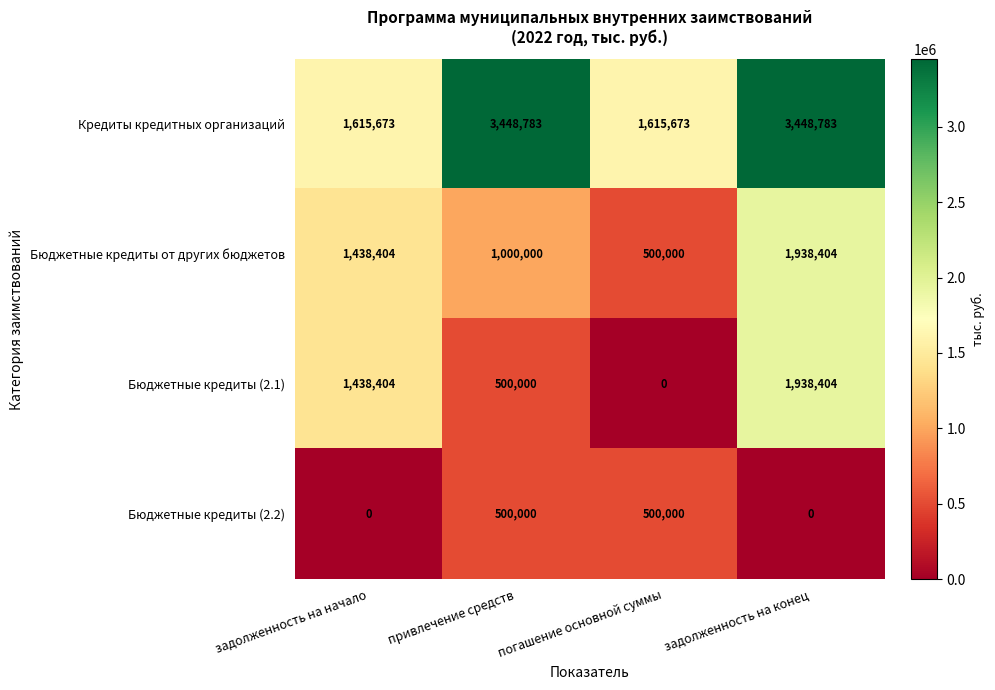

At which category is the sum across all series the highest?

задолженность на конец